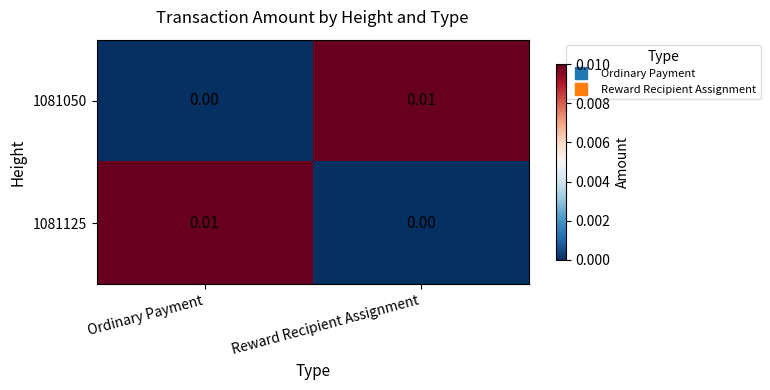

List the labels in order of 1081125 value, smallest first.

Reward Recipient Assignment, Ordinary Payment